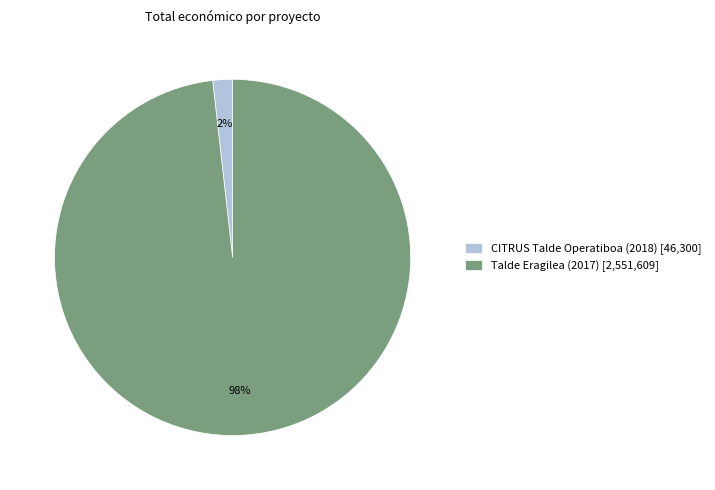

Rank the categories by value from highest to lowest.

Talde Eragilea (2017), CITRUS Talde Operatiboa (2018)